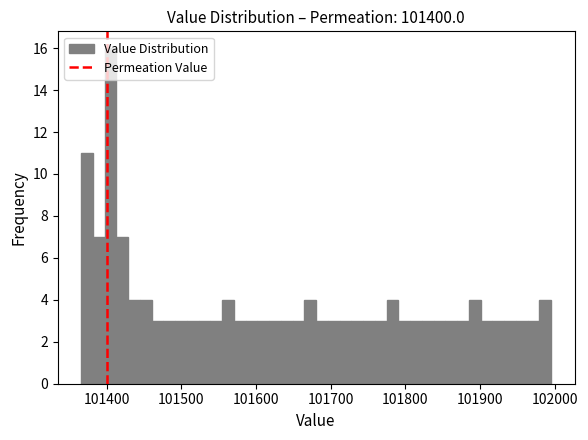

Read against the x-axis, roughly where is the centre of the tallest bar?

101410